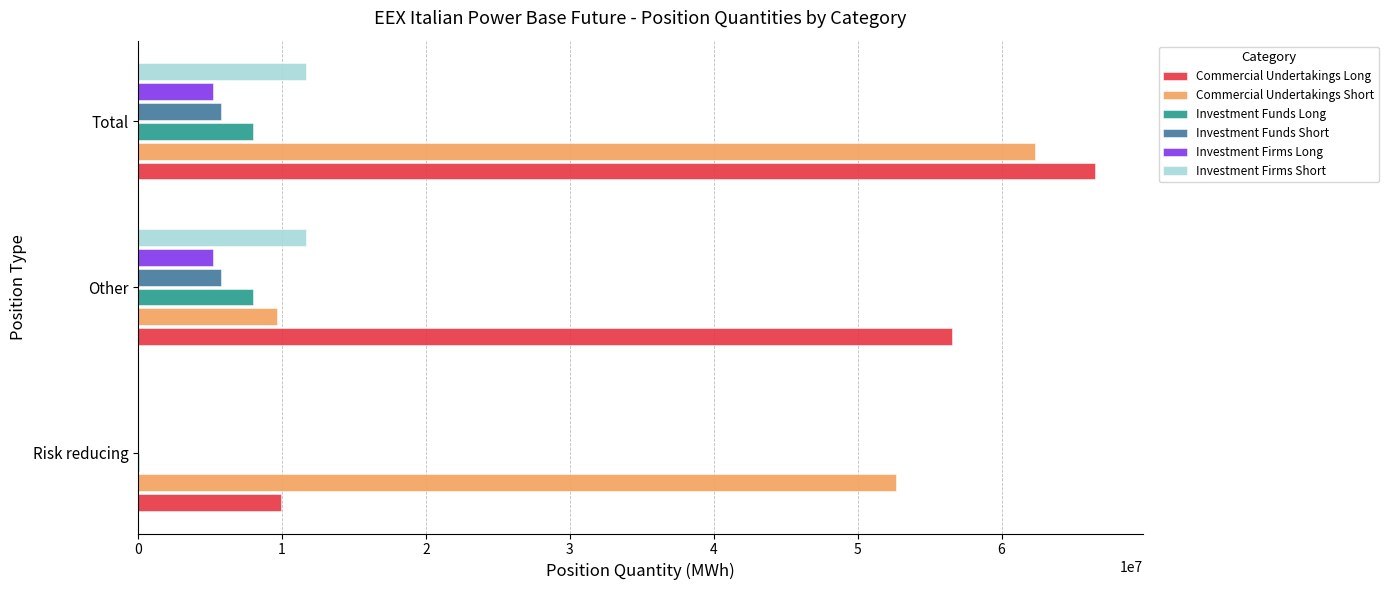

The value of Investment Funds Long at Total is 7990623.0. True or false?

True